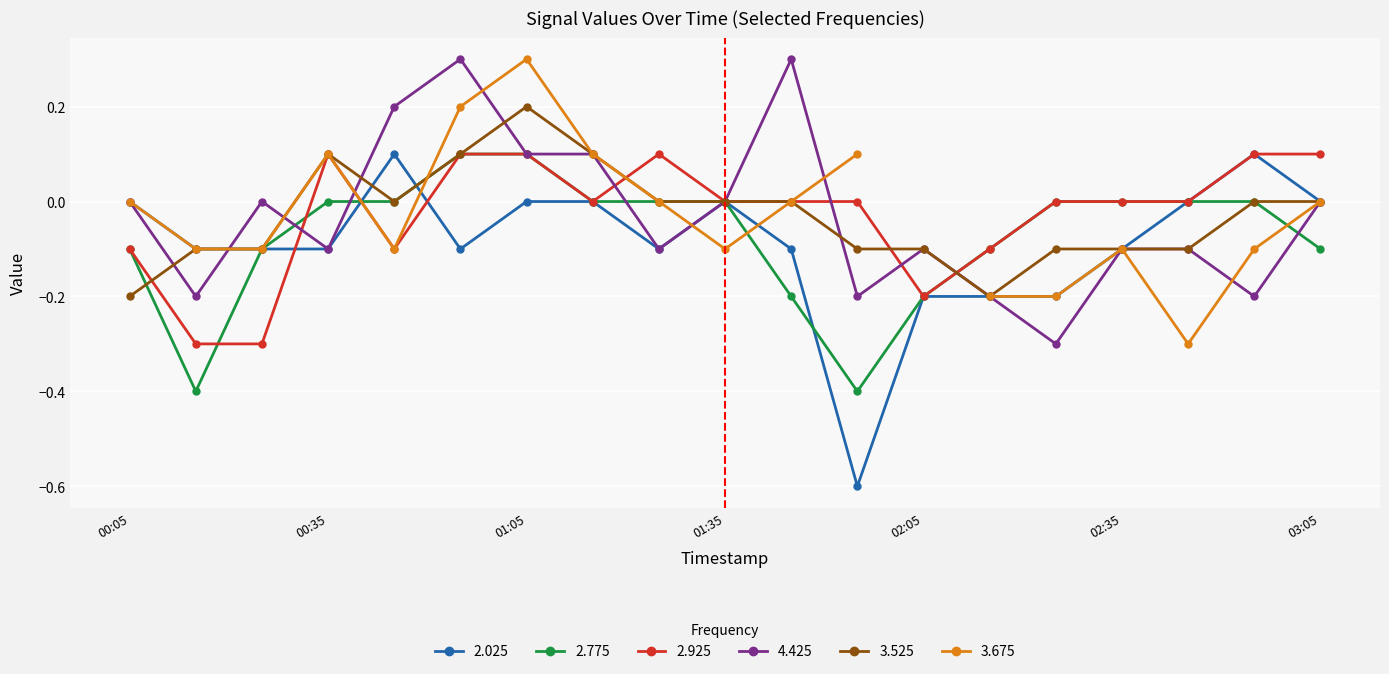

What is the value of the 3.525 point at the 3rd from the left?

-0.1